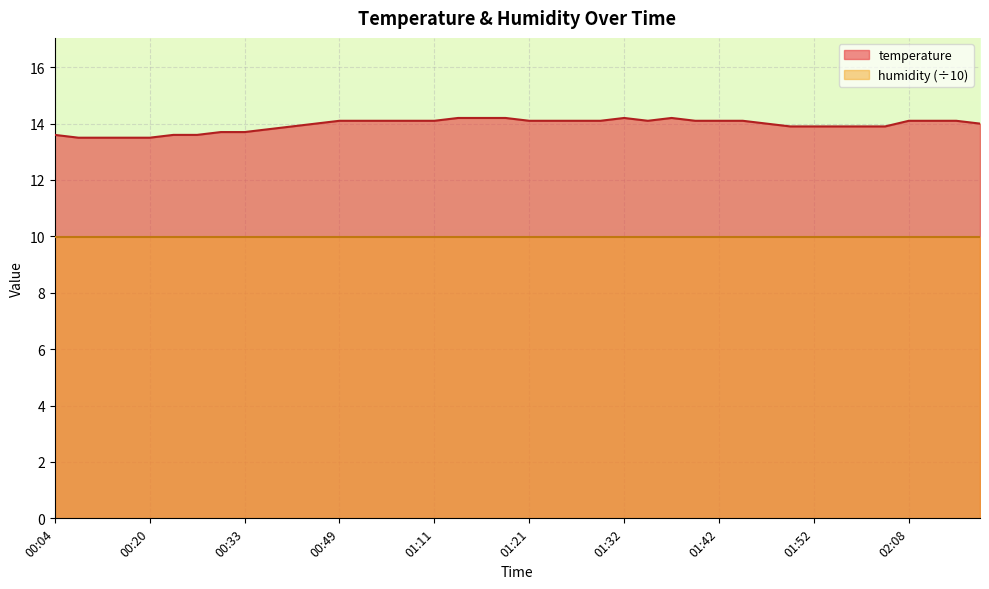

Count the number of values greater than 14.

21